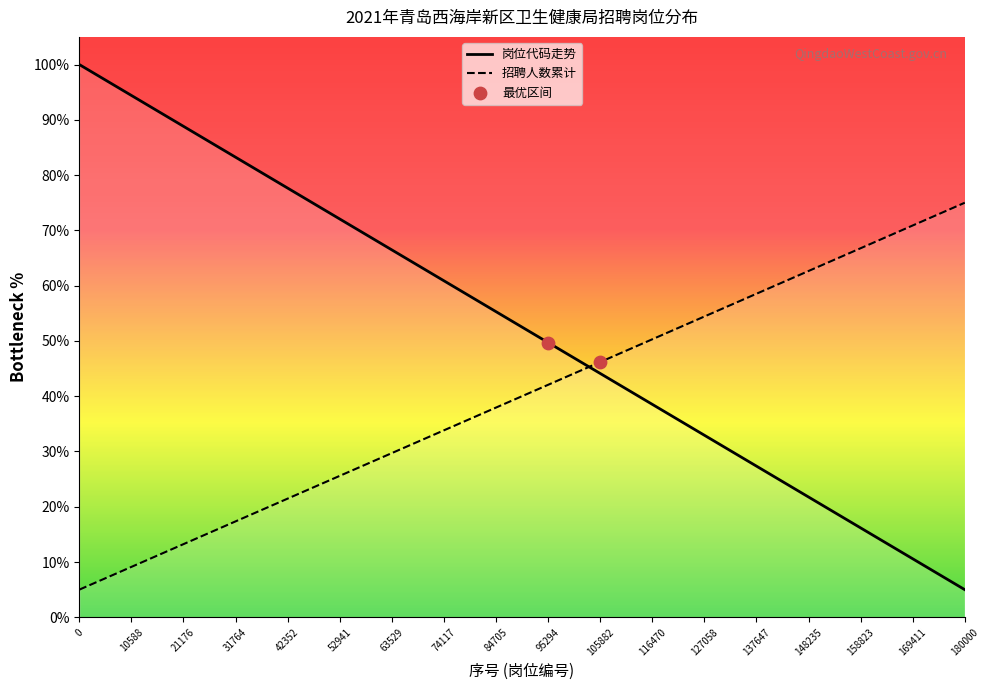

What is the difference between the highest and lowest values at 169411?

60.3